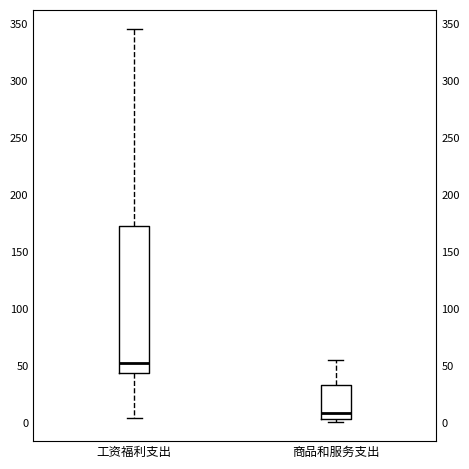

Comparing the boxes themselves (not the whiskers), which one is the tallest?

工资福利支出